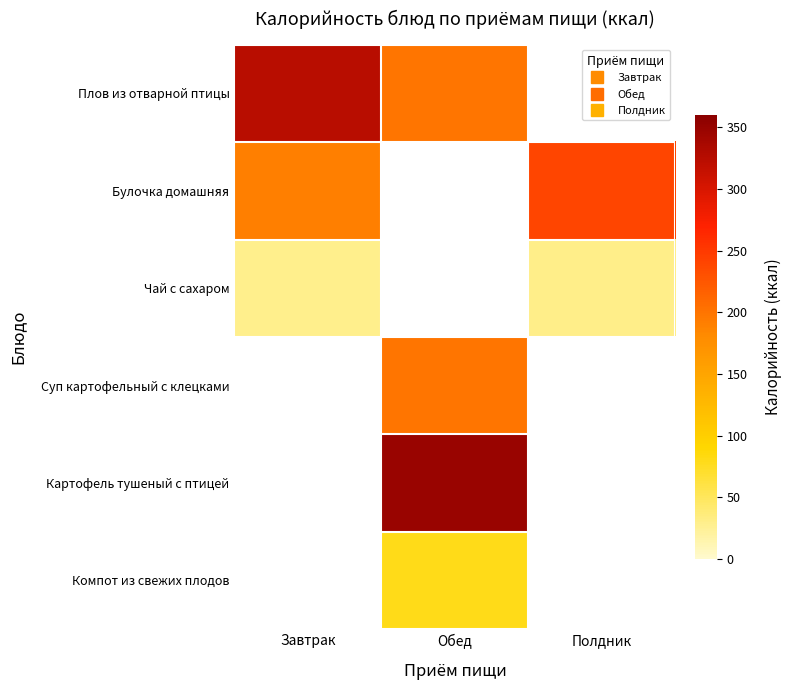

The value of Булочка домашняя at Завтрак is 325.0. True or false?

False